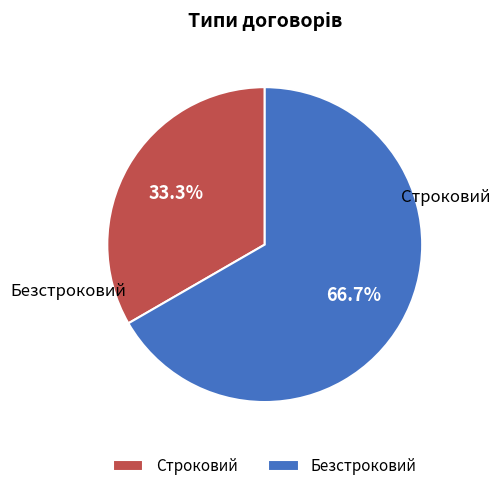

To the nearest percent, what percentage of the pie is Строковий?

33%